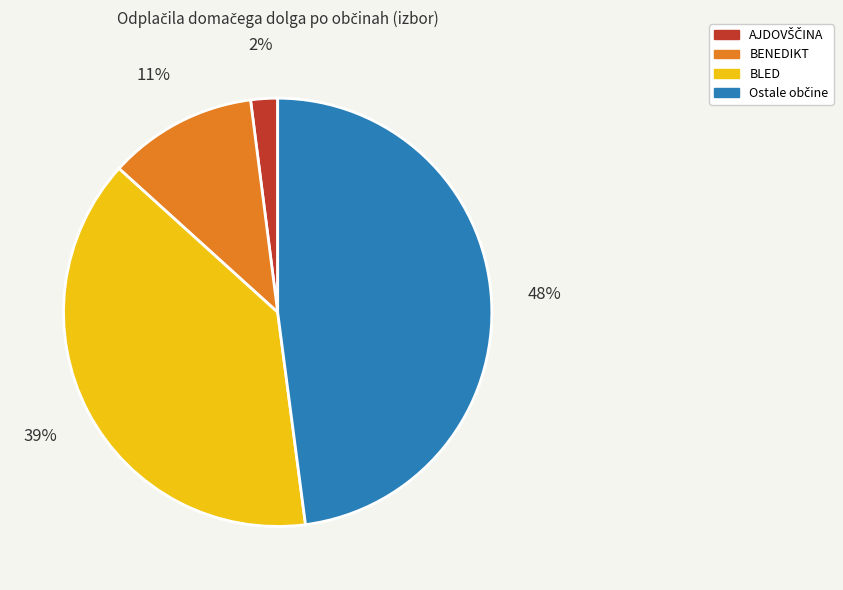

Does any single category account for the majority?

No